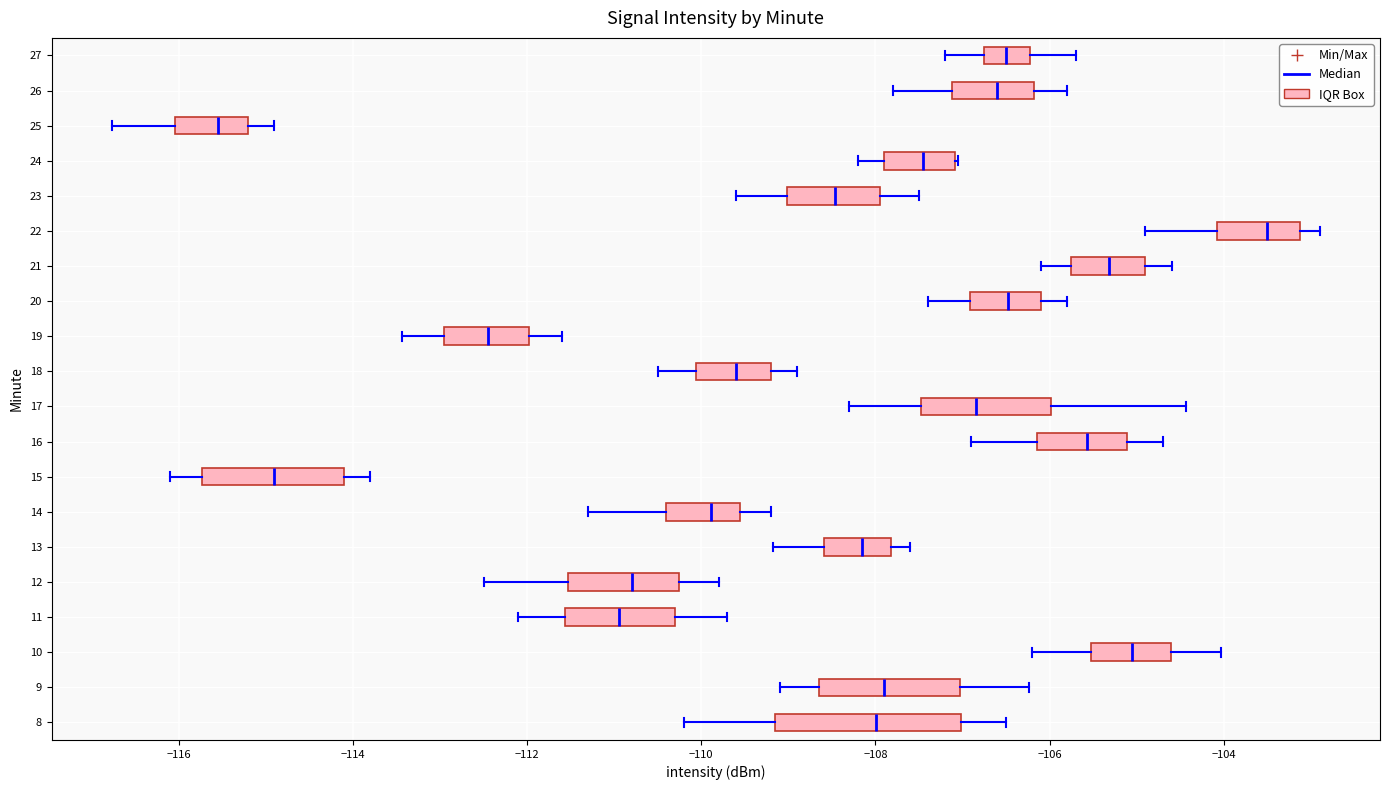

Where is the left edge of the box at y = 25 on the x-axis? The values are not printed on the chart, so give them approximately, as read against the axis.

-116.0